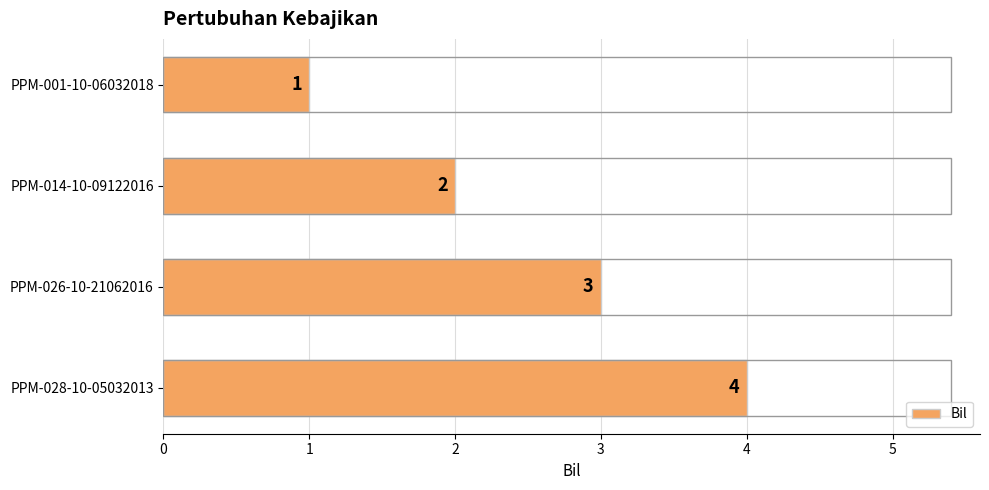

Where is the data nearest to the value 2?

PPM-014-10-09122016